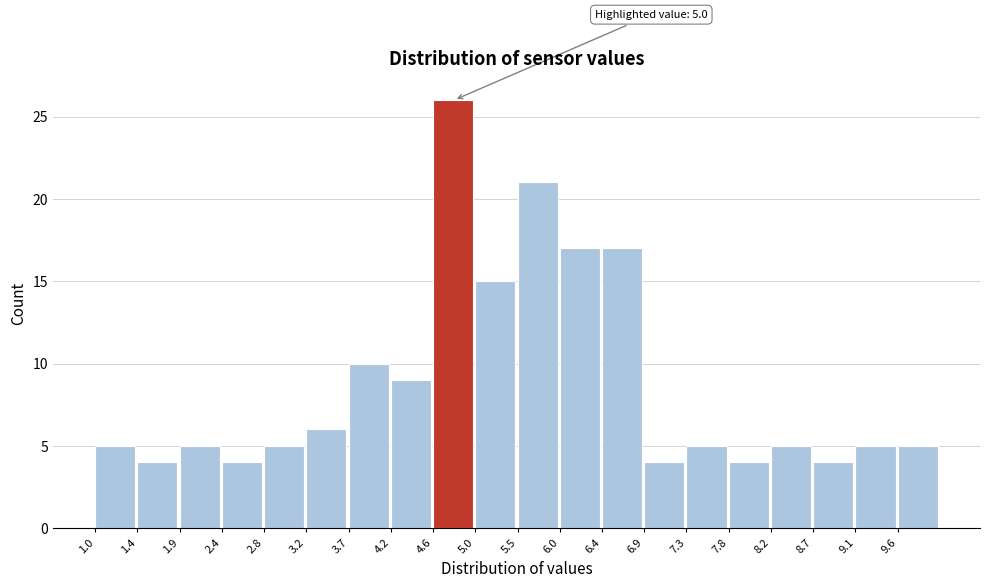

Which range on the x-axis has the tallest bar?

4.60 to 5.05